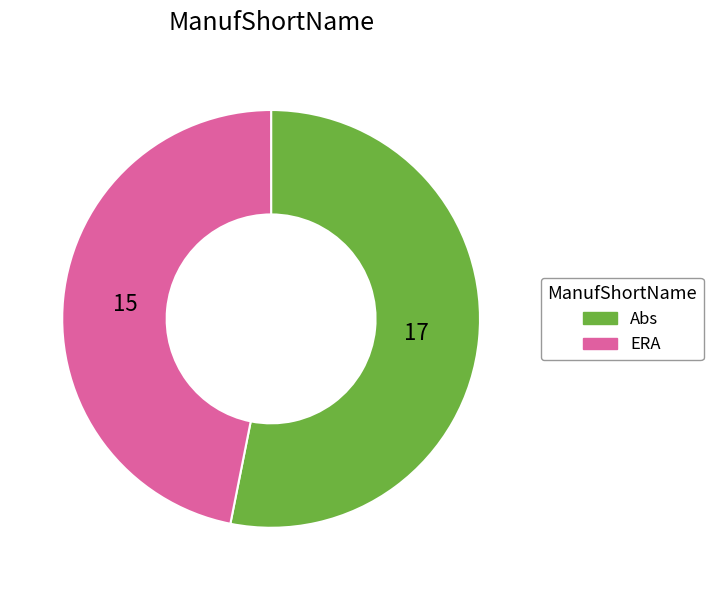

True or false: Abs accounts for 53% of the total.

True